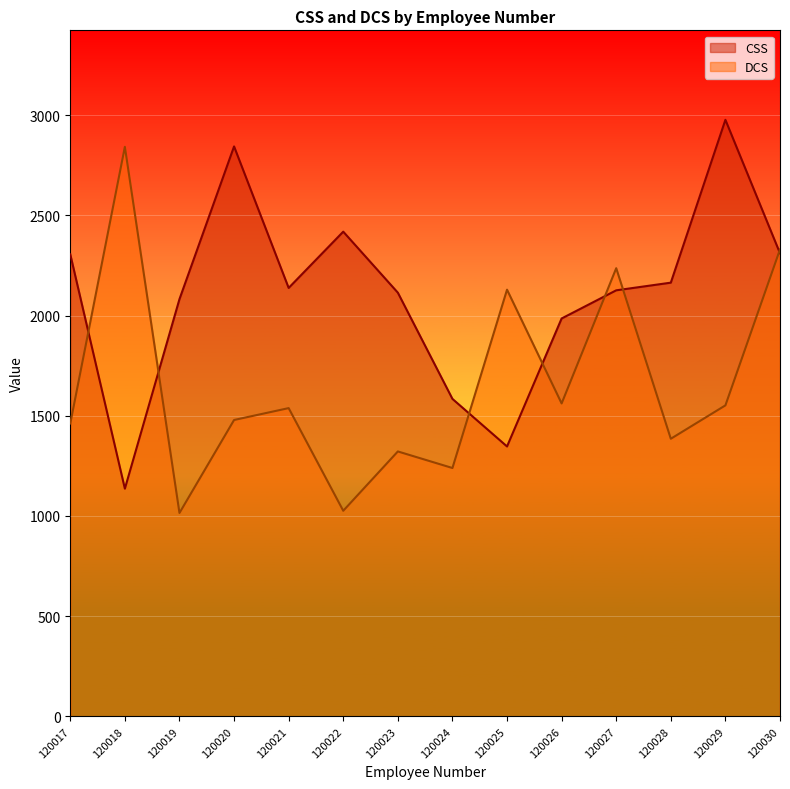

What is the difference between the DCS values at 120030 and 120021?

791.6